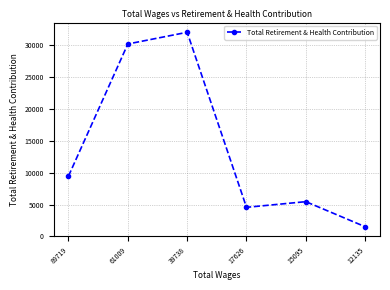

True or false: the data shows 8082 at 15095.

False